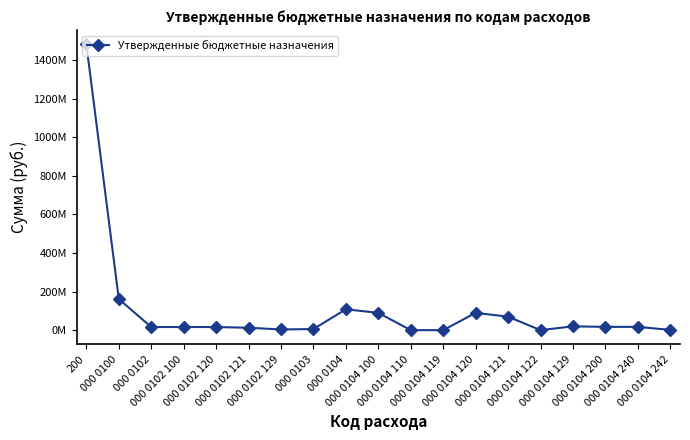

Does the chart have visible grid lines?

No